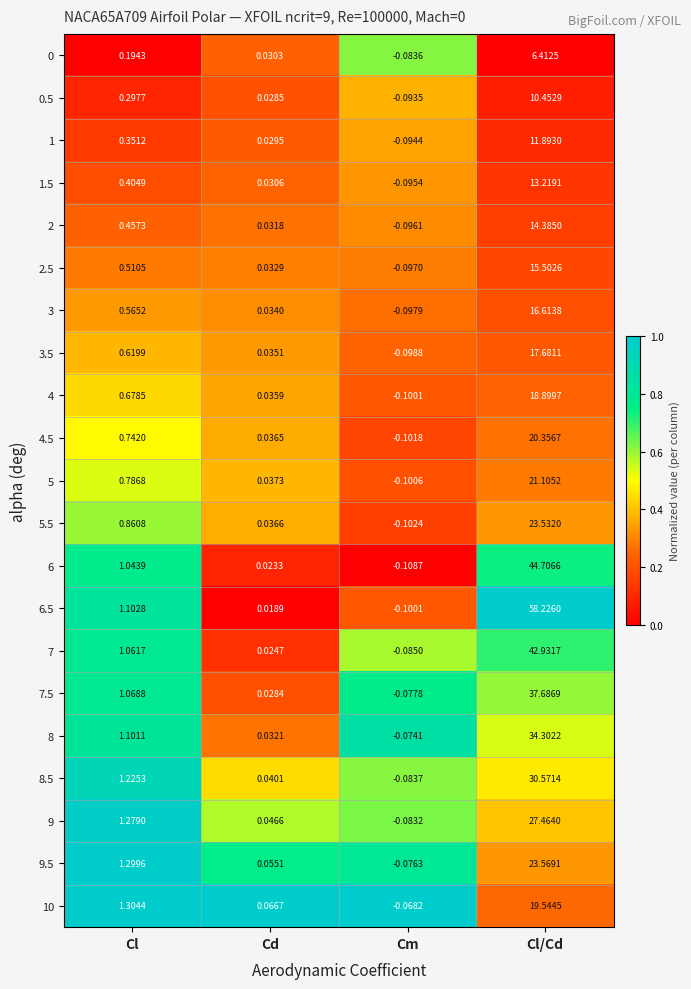

At which category is the sum across all series the highest?

Cl/Cd